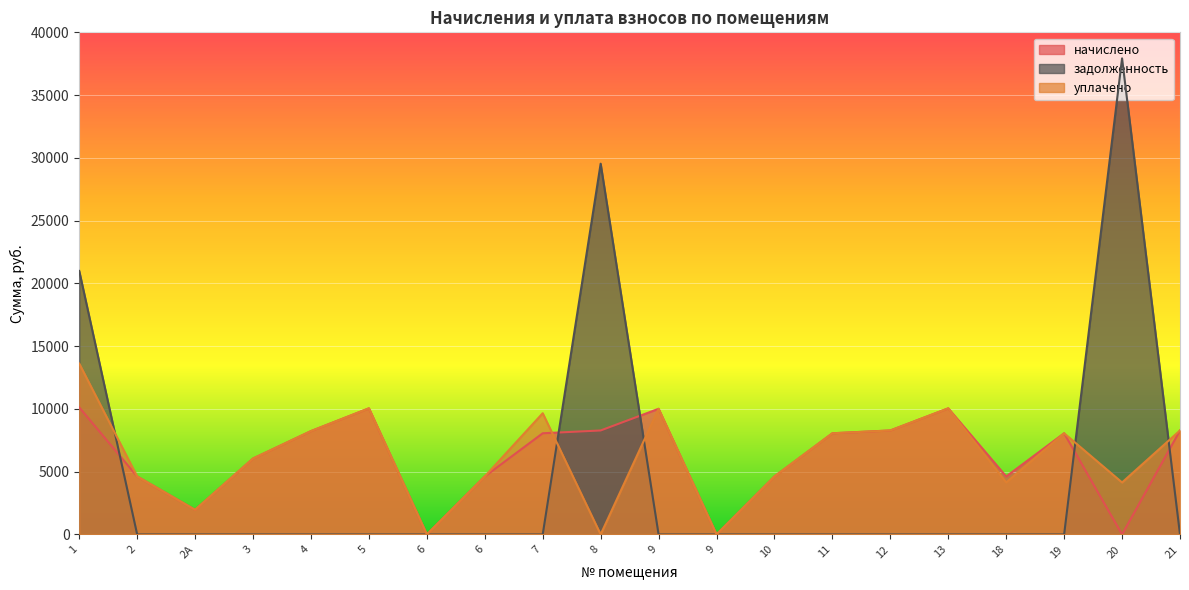

Reading left to right, list all the values displayed in this chart.

начислено: 10122.3	4620.2	1962.4	6048.5	8234.5	10047.8	0.0	4620.2	8060.6	8284.1	10010.7	0.0	4620.2	8060.6	8284.1	10047.8	4620.2	8060.6	0.0	8284.1
задолженность: 20992.4	0.0	0.0	0.0	0.0	0.0	0.0	0.0	0.0	29534.8	0.0	0.0	0.0	0.0	0.0	0.0	0.0	0.0	37925.9	0.0
уплачено: 13612.2	4620.2	1962.4	6048.5	8234.5	10047.8	0.0	4620.2	9657.1	0.0	10010.7	0.0	4620.2	8060.6	8284.1	10047.8	4144.1	8060.6	4142.1	8284.1